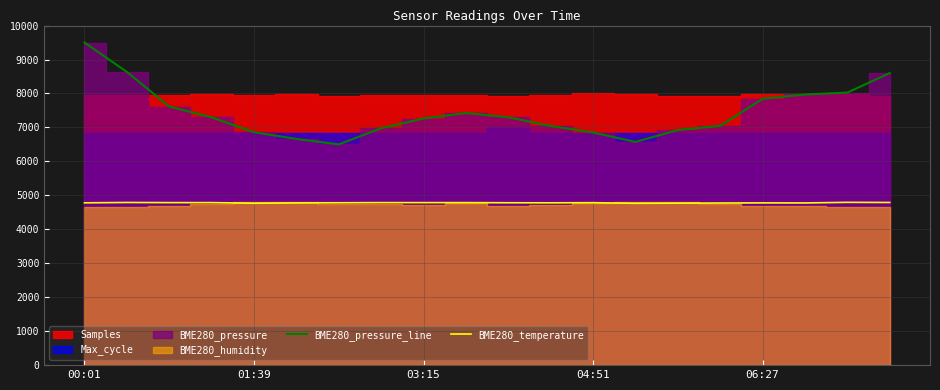

What is the difference between the highest and lowest values at 10?

2515.6